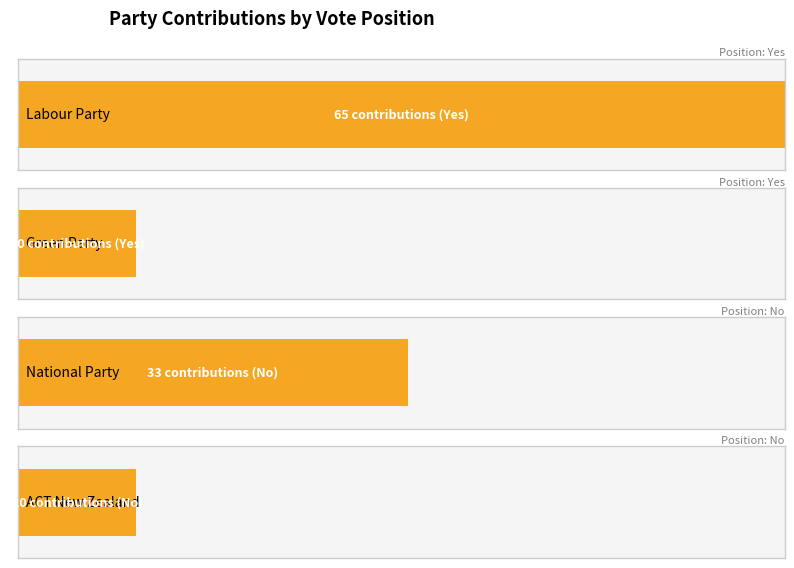

Which label corresponds to the largest value in the chart?

Labour Party